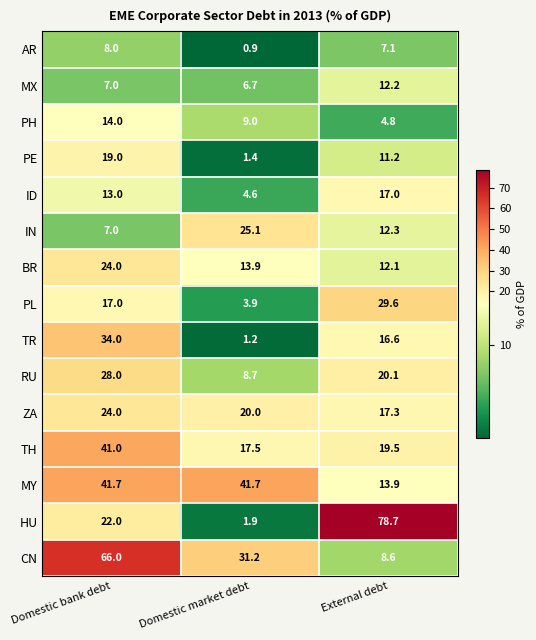

Which series has the largest range (max minus min)?

HU